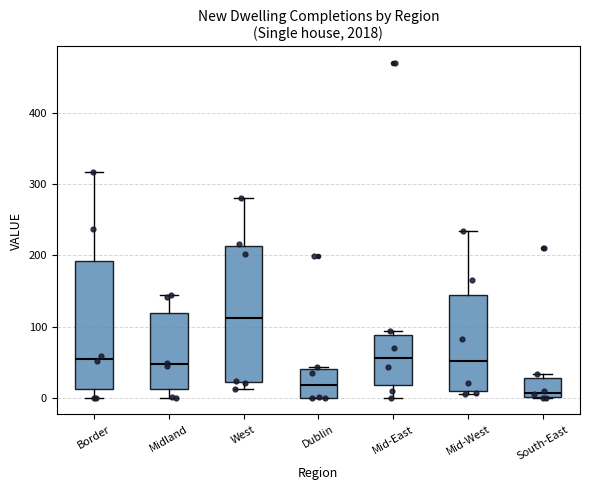

Which box's median line is the lowest?

South-East